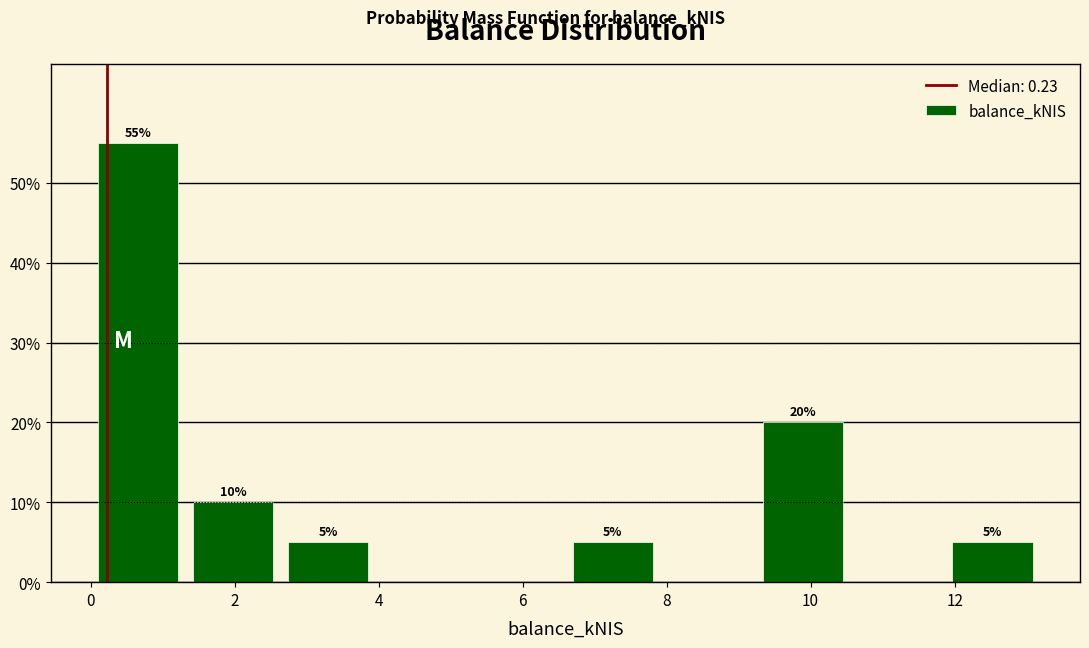

Over which range of the x-axis is the bar tallest?

0.0 to 1.4